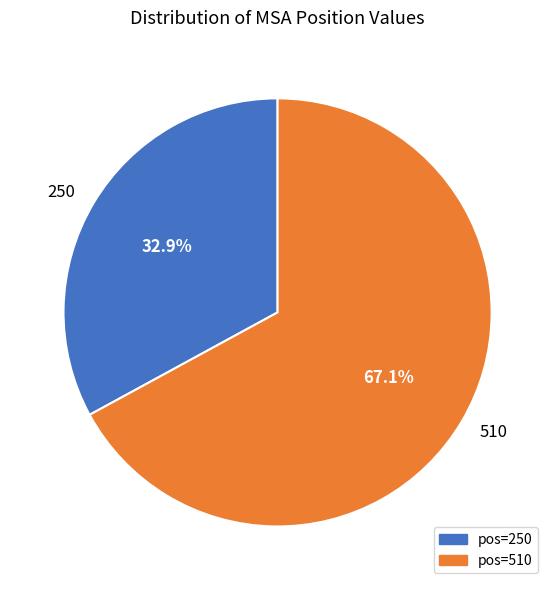

To the nearest percent, what is the difference between the 250 and 510 slice percentages?

34%